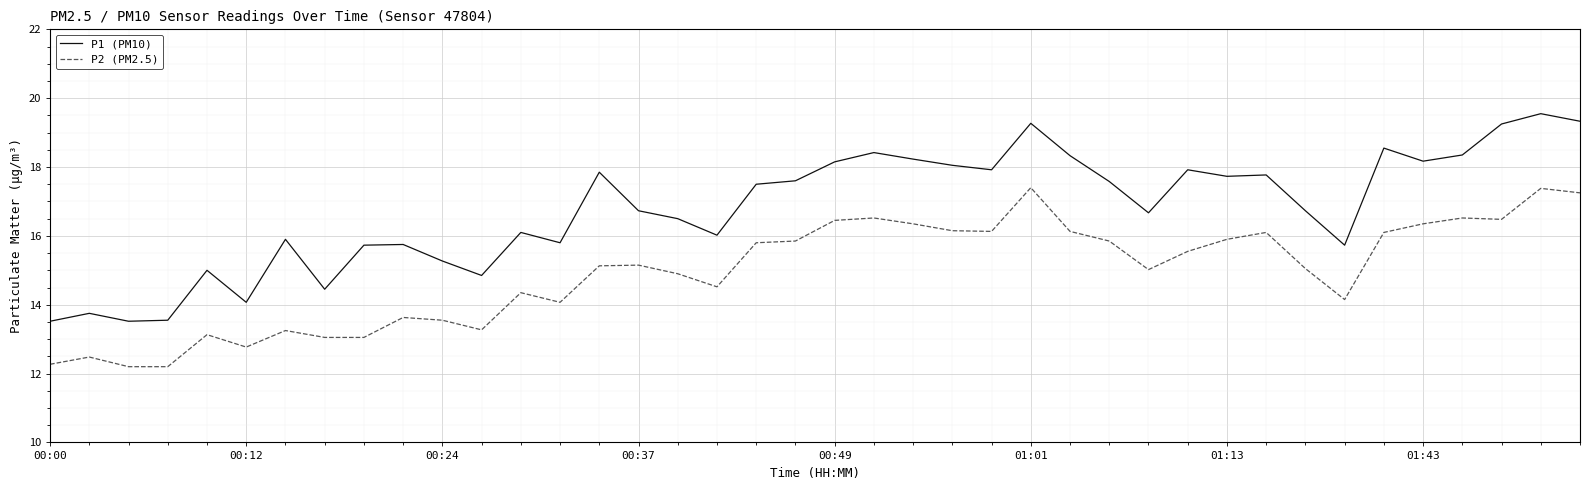

List the series in order of their peak value, highest first.

P1 (PM10), P2 (PM2.5)